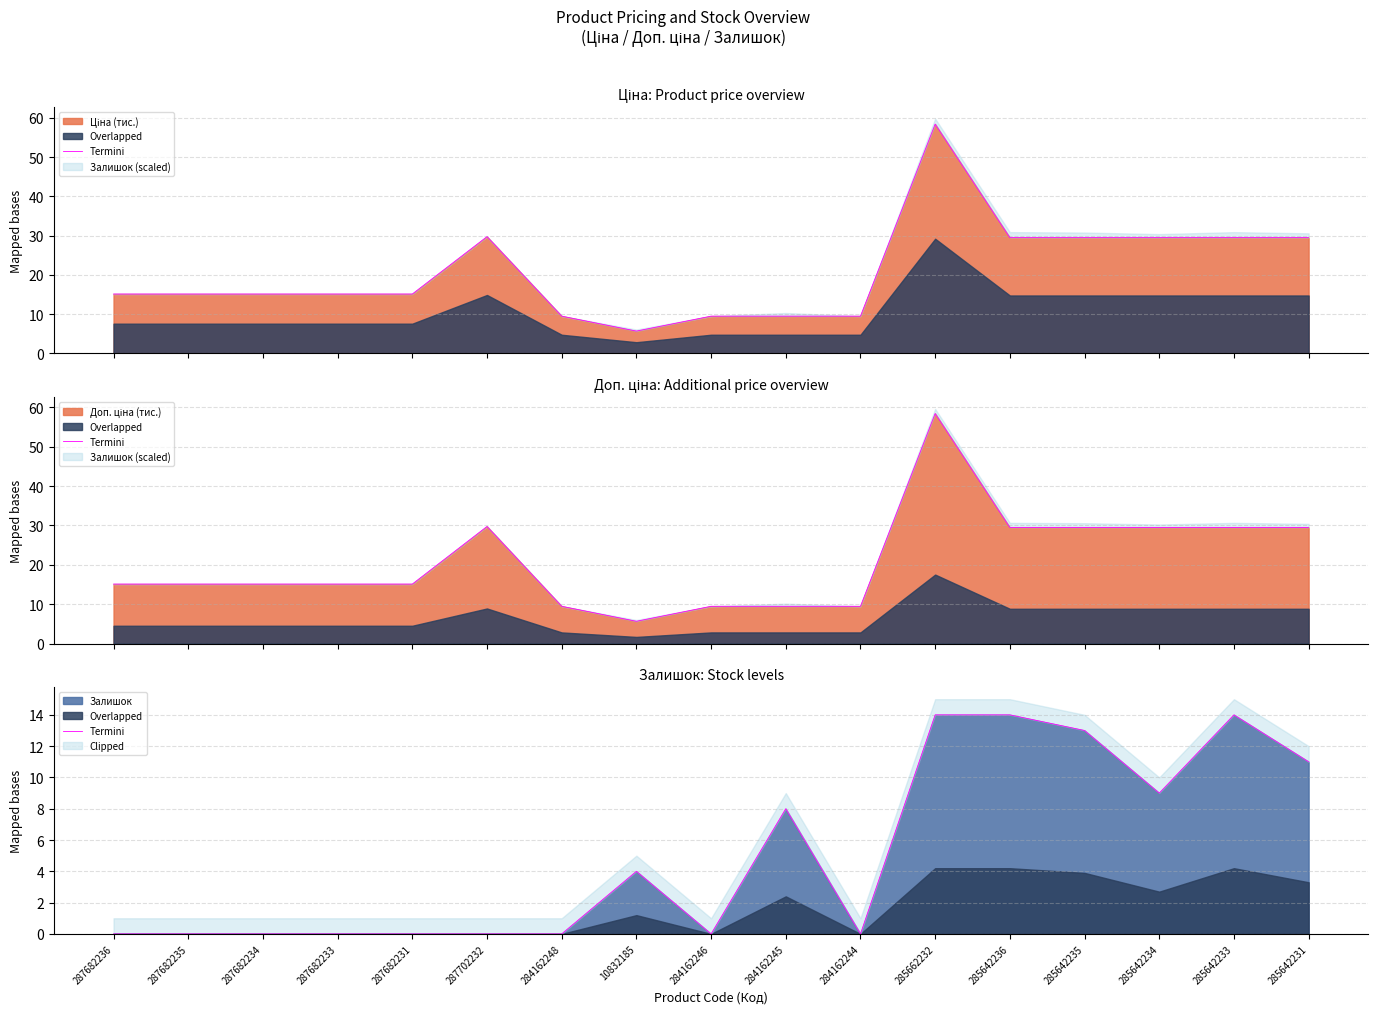

Is it true that Залишок equals 0 at 284162248?

True